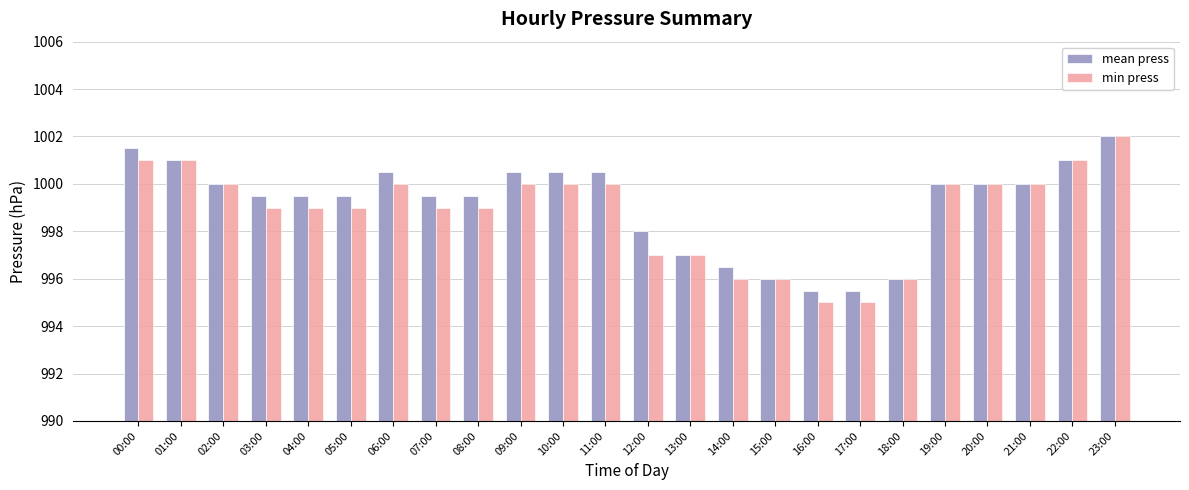

Is the value of mean press at 03:00 greater than the value of min press at 19:00?

No